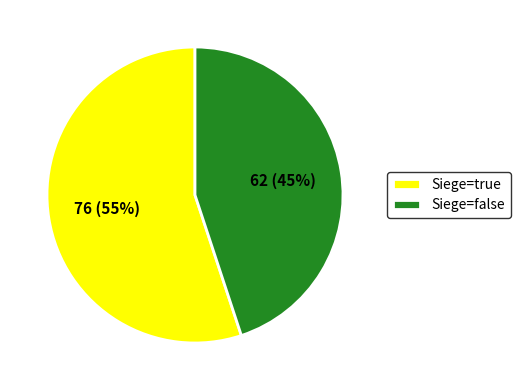

To the nearest percent, what is the average slice percentage?

50%